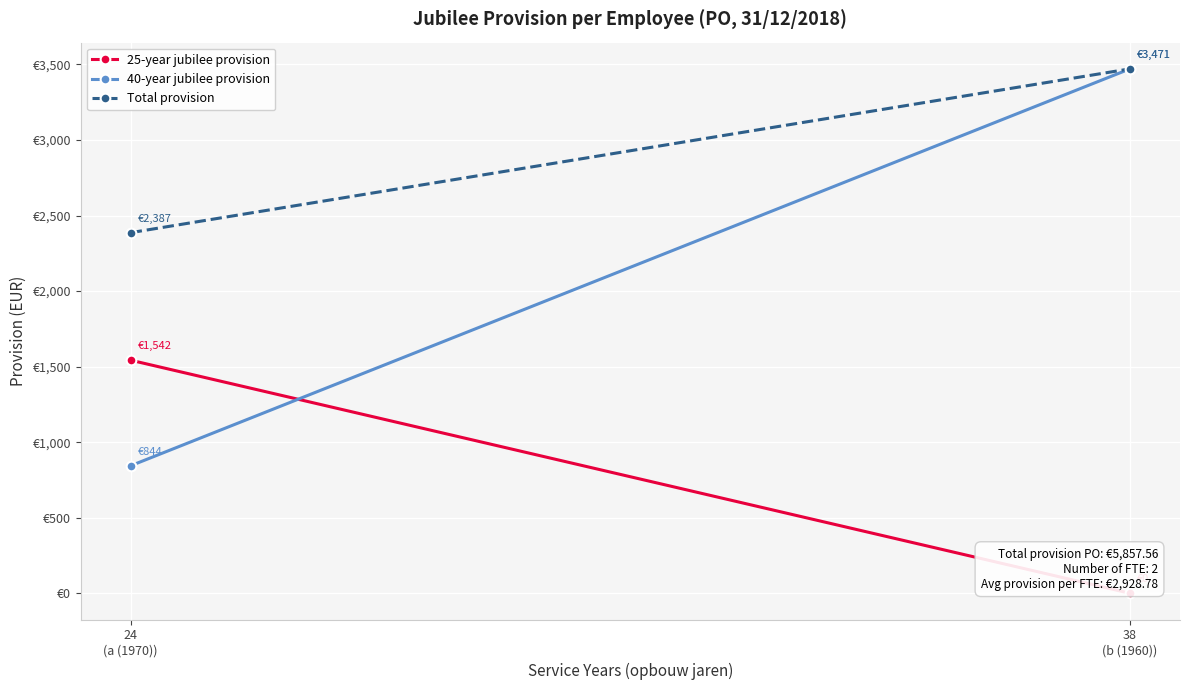

Which category has the highest value in the Total provision series?

38
(b (1960))